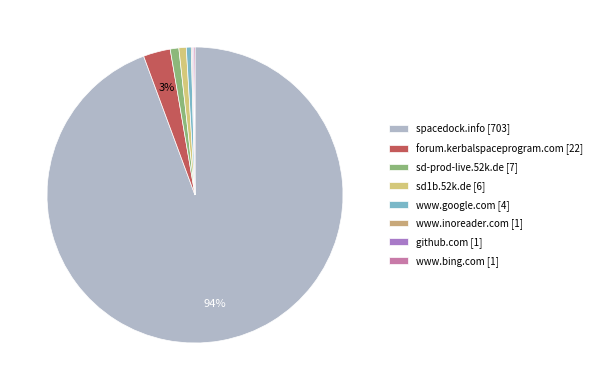

Count the number of slices in the pie.

8